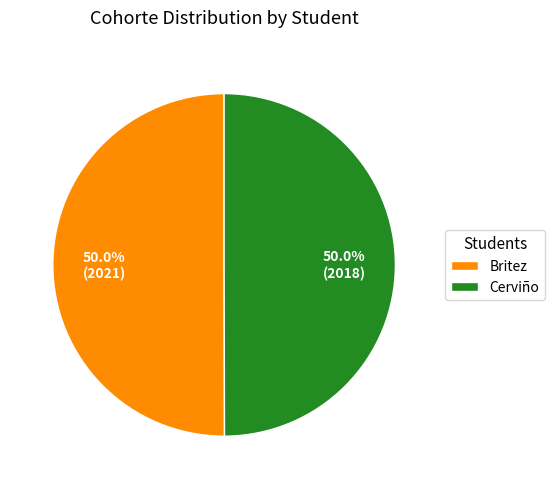

Combined, what portion of the pie is Britez and Cerviño?

100.0%